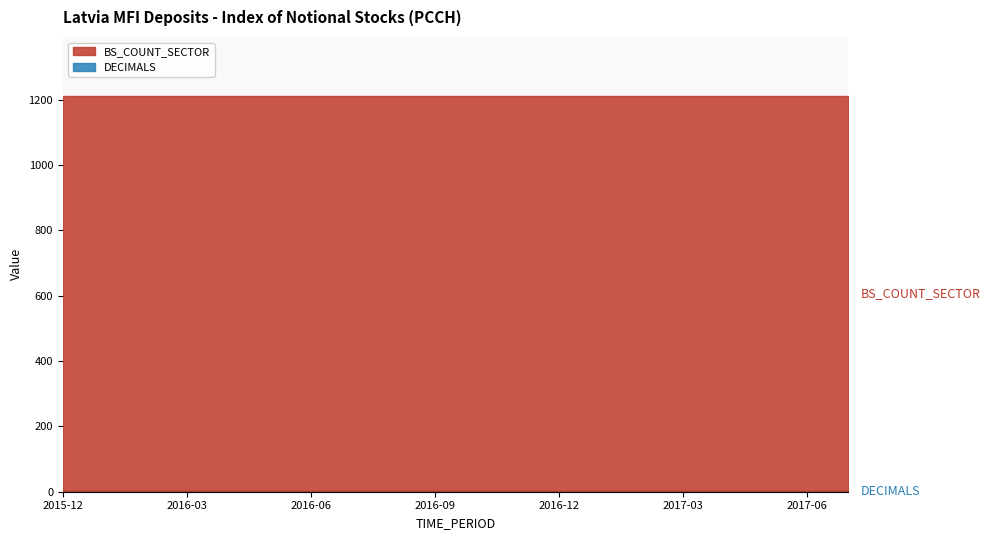

Reading left to right, list all the values displayed in this chart.

BS_COUNT_SECTOR: 1210	1210	1210	1210	1210	1210	1210	1210	1210	1210	1210	1210	1210	1210	1210	1210	1210	1210	1210	1210
DECIMALS: 1	1	1	1	1	1	1	1	1	1	1	1	1	1	1	1	1	1	1	1